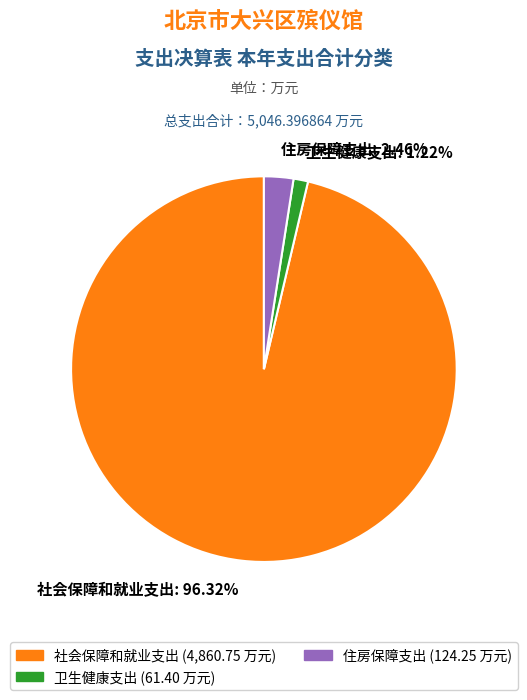

Count the number of slices in the pie.

3